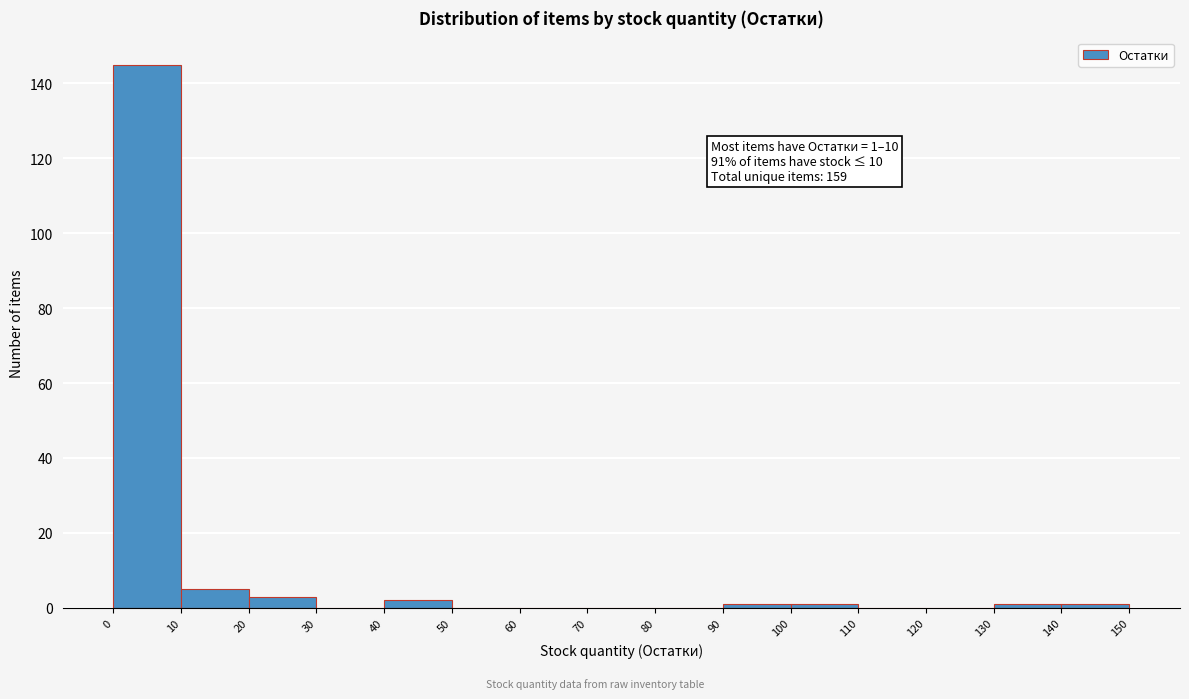

Over which range of the x-axis is the bar tallest?

0 to 10